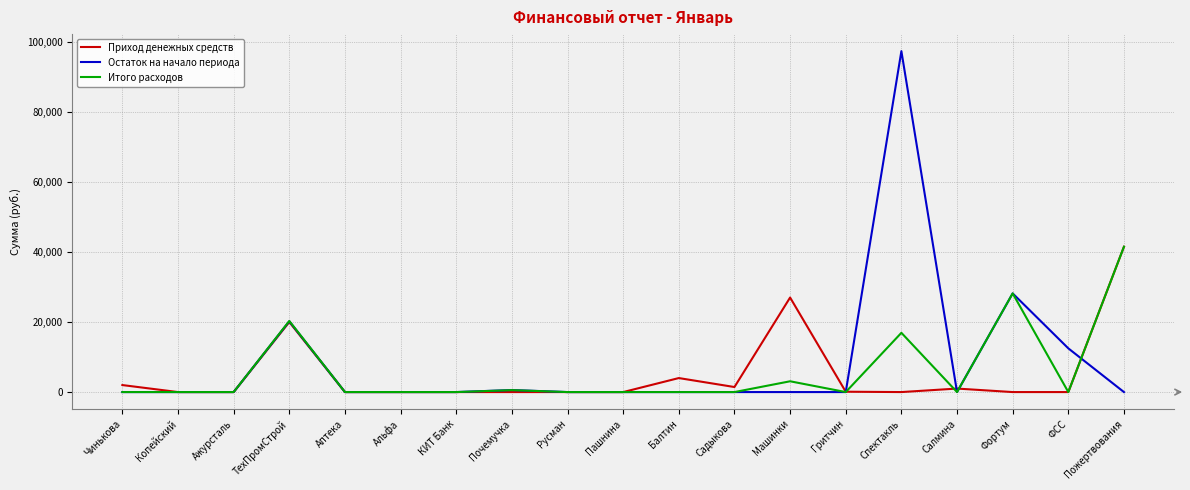

What is the spread (max minus min) of values at Гритчин?

100.0